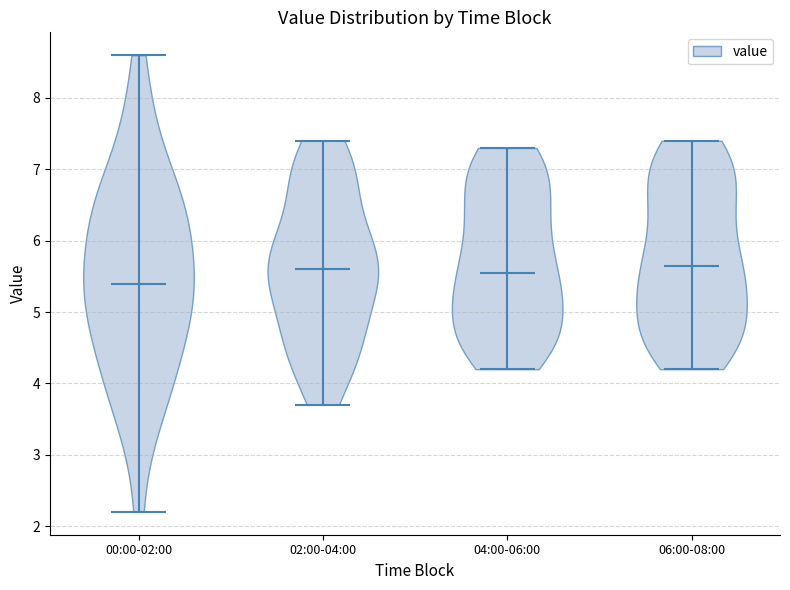

Reading left to right, read every violin against the y-axis: where its median line is, and the lowest and highest points it reaches. The values are not printed on the chart, so give them approximately, as read against the axis.

00:00-02:00: median line 5.4, lowest point 2.2, highest point 8.6
02:00-04:00: median line 5.6, lowest point 3.7, highest point 7.4
04:00-06:00: median line 5.6, lowest point 4.2, highest point 7.3
06:00-08:00: median line 5.7, lowest point 4.2, highest point 7.4